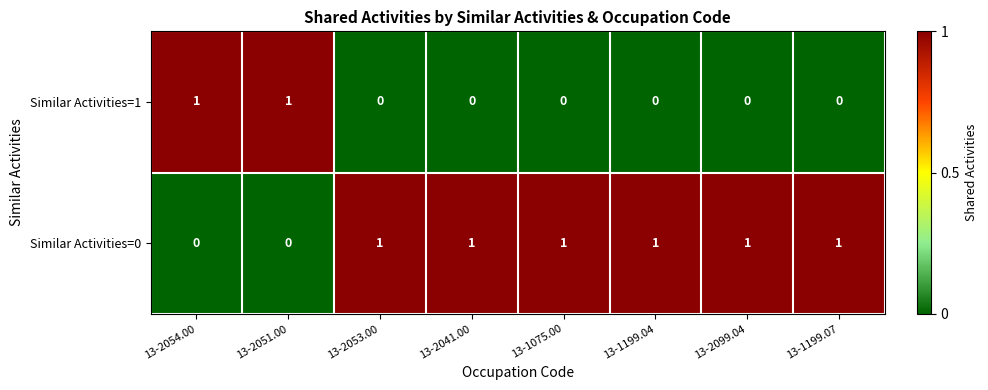

Is the value of Similar Activities=1 at 13-1199.07 greater than the value of Similar Activities=0 at 13-1199.04?

No